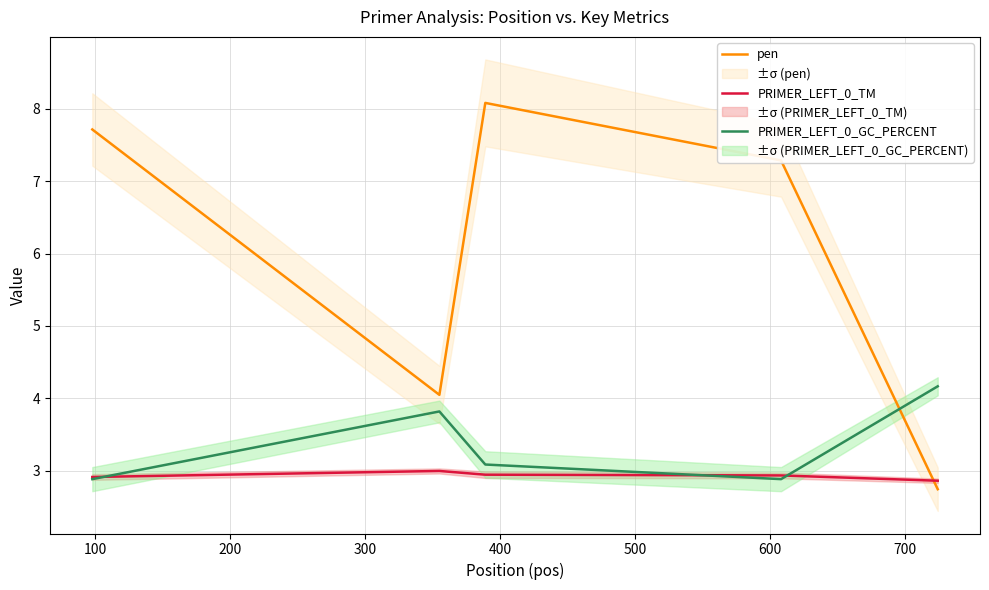

What is the minimum value shown in the chart?

2.7